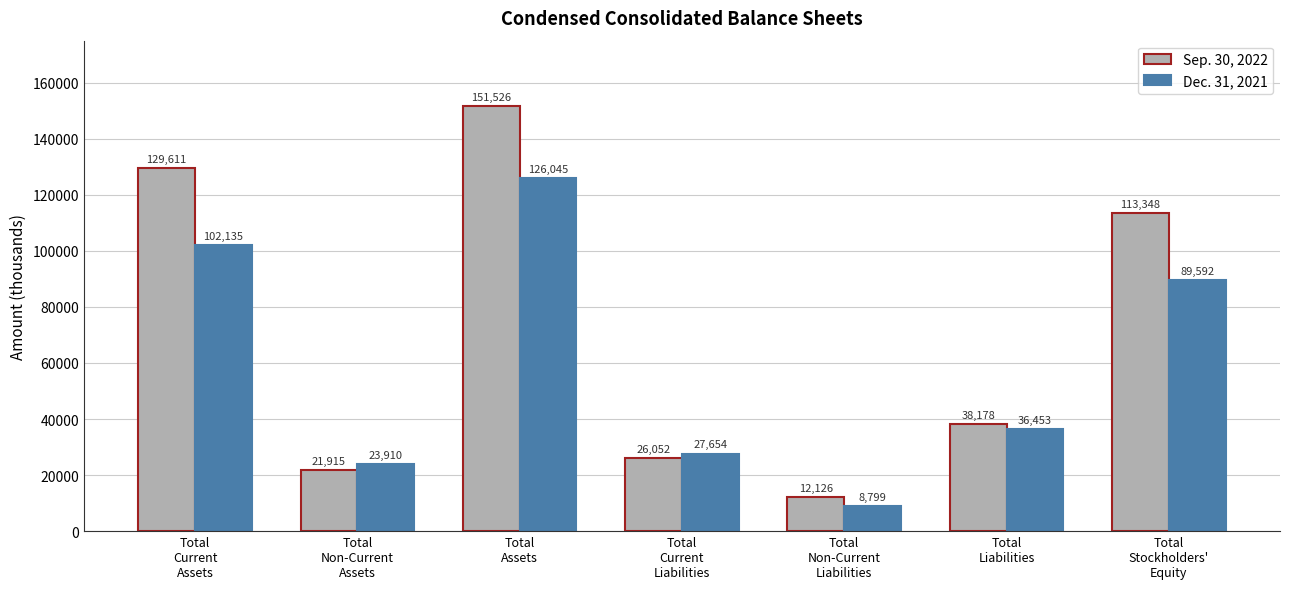

What is the spread (max minus min) of values at Total
Current
Liabilities?

1602